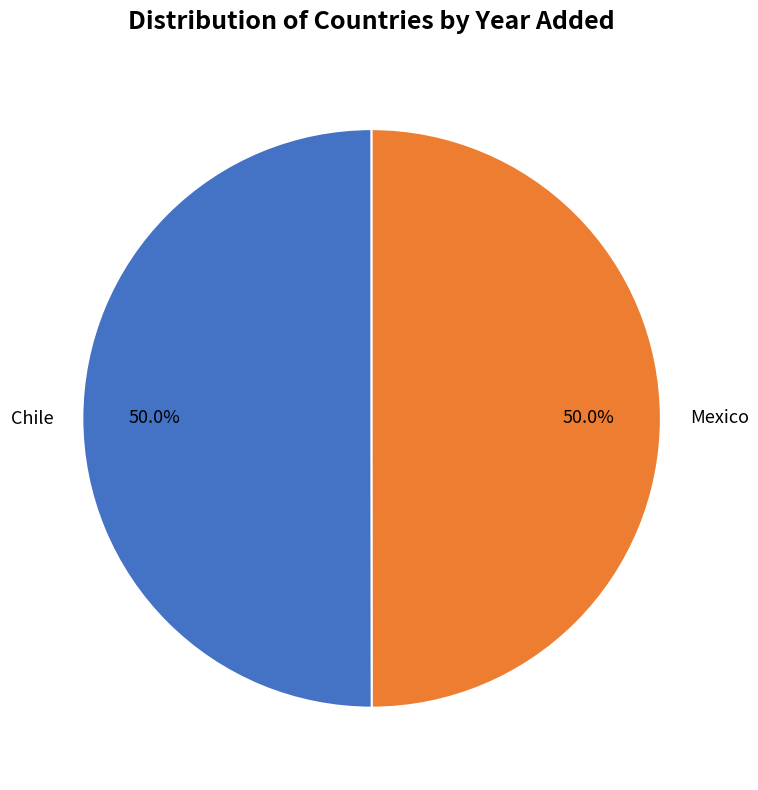

The Chile slice represents 50% of the pie. True or false?

True